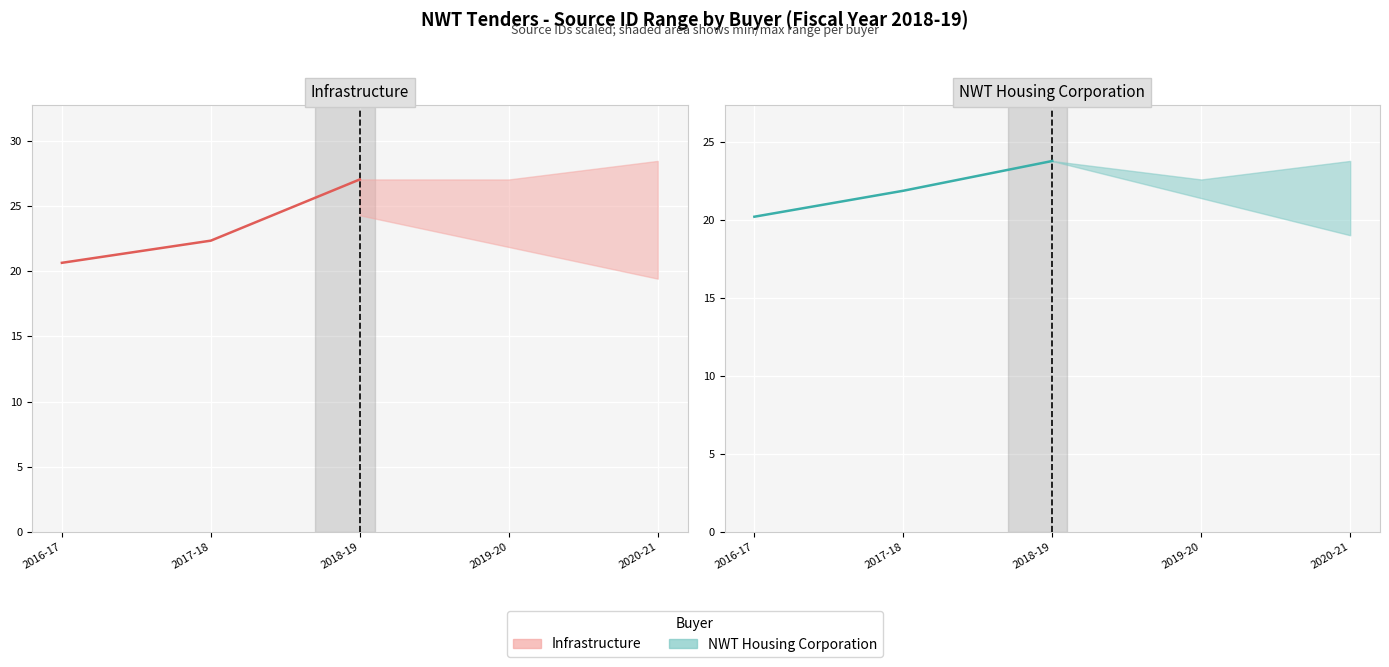

Which series has the largest total across all categories?

Infrastructure (actual)